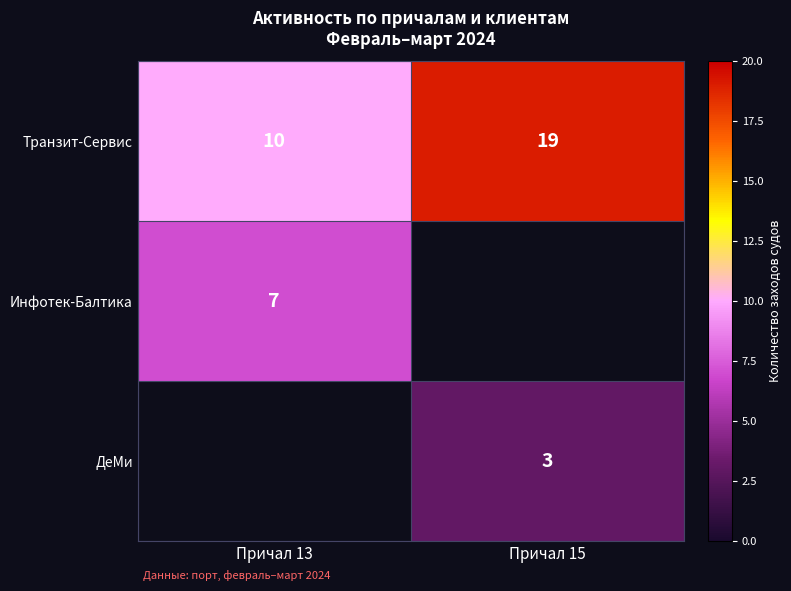

Where is Транзит-Сервис nearest to the value 14?

Причал 13